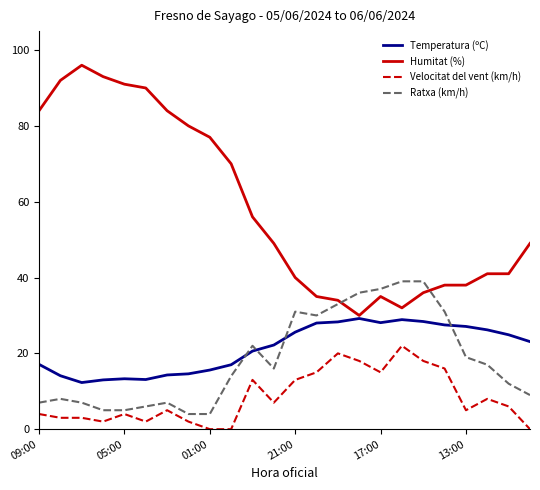

Count the number of data series in this chart.

4